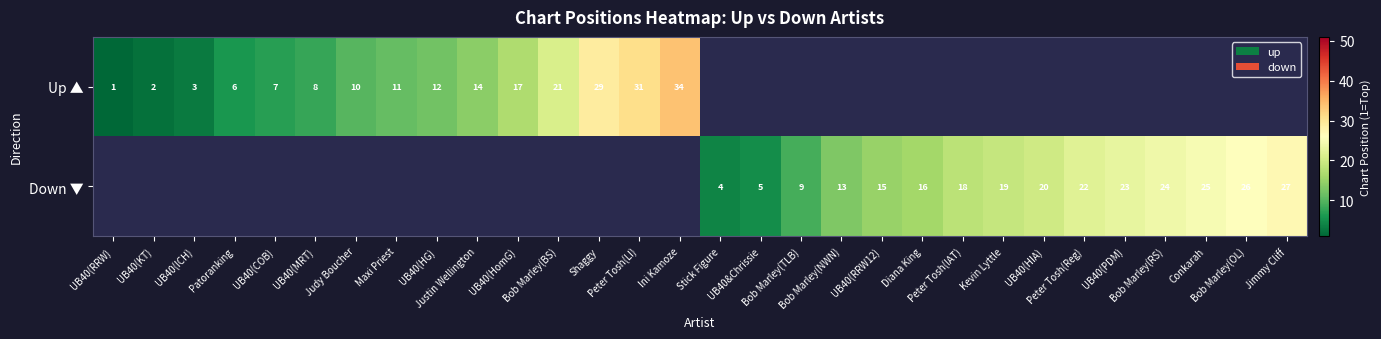

List the series in order of their peak value, highest first.

Up ▲, Down ▼